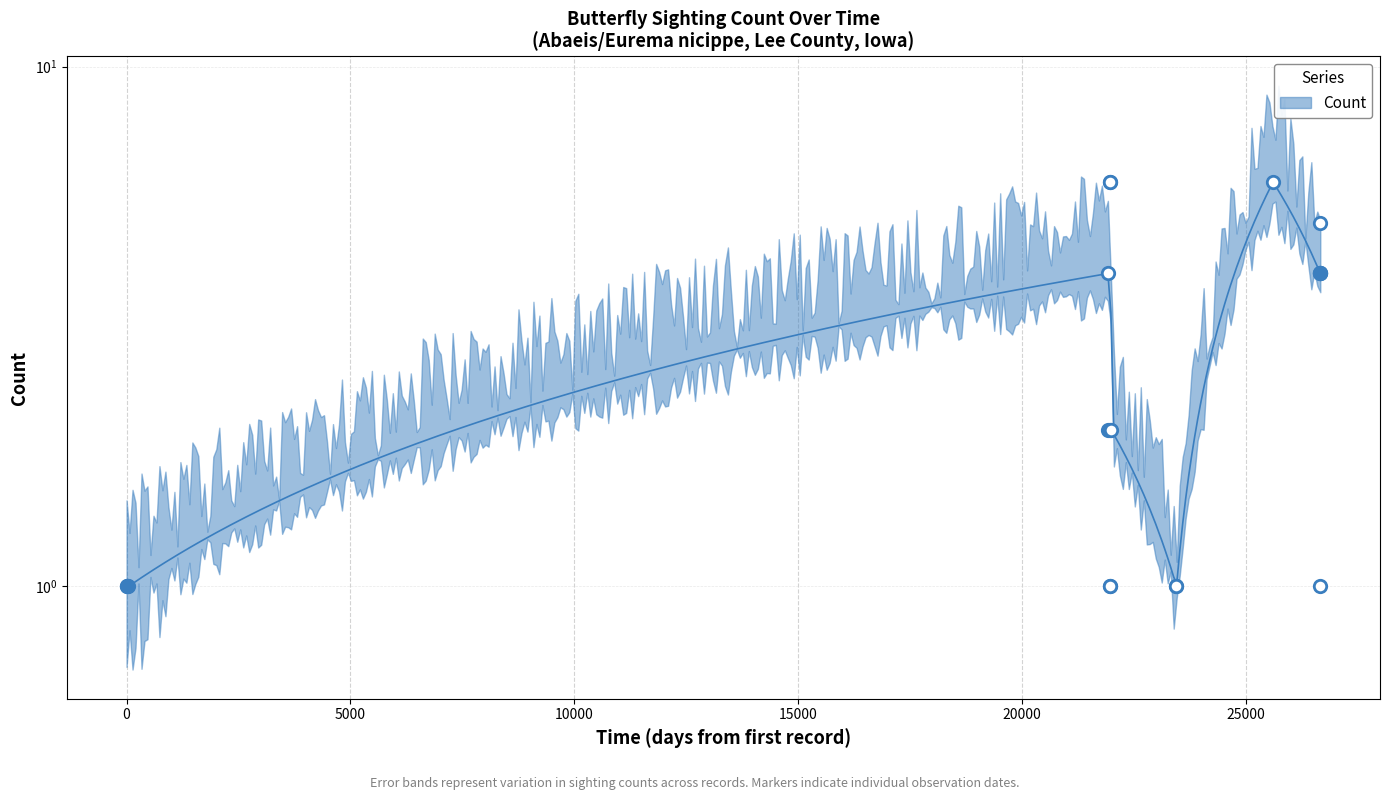

Approximately how many times larger is the value at 2010-09-12 compared to 2020-08-04?

0.3